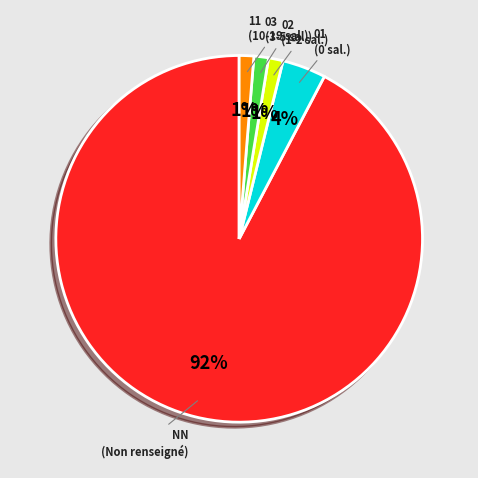

To the nearest percent, what percentage of the pie is 01?

4%